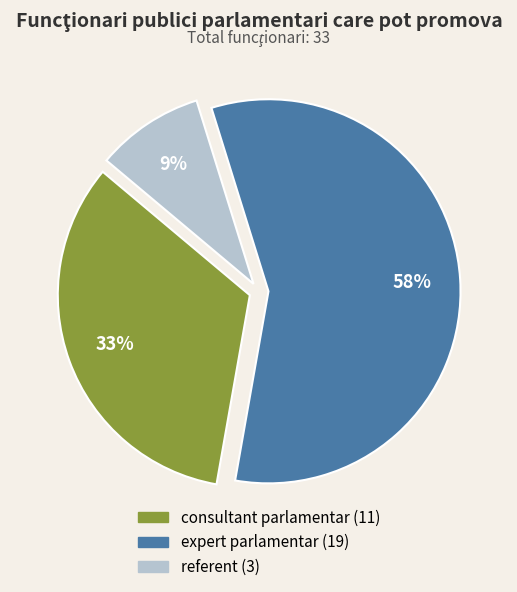

The consultant parlamentar slice represents 48% of the pie. True or false?

False